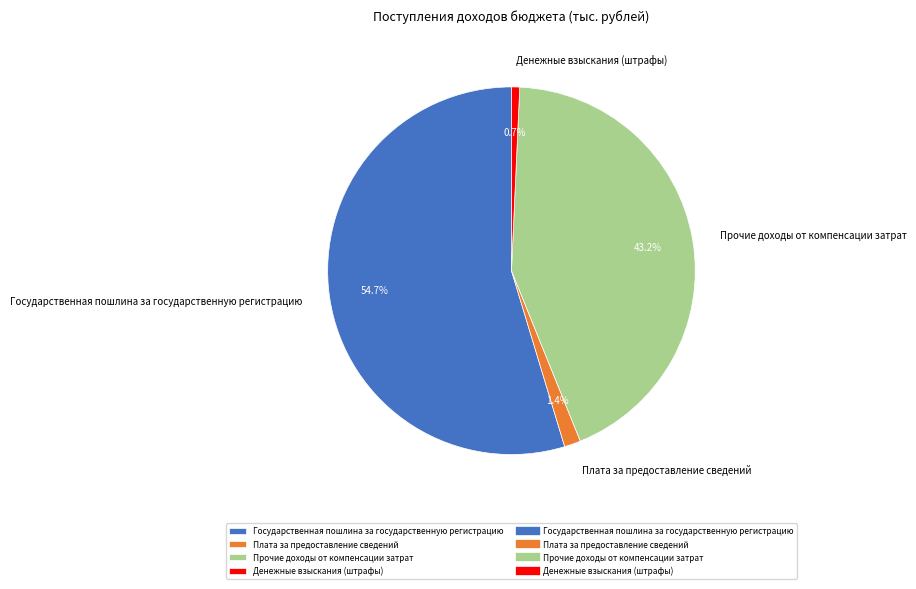

Count the number of slices in the pie.

4